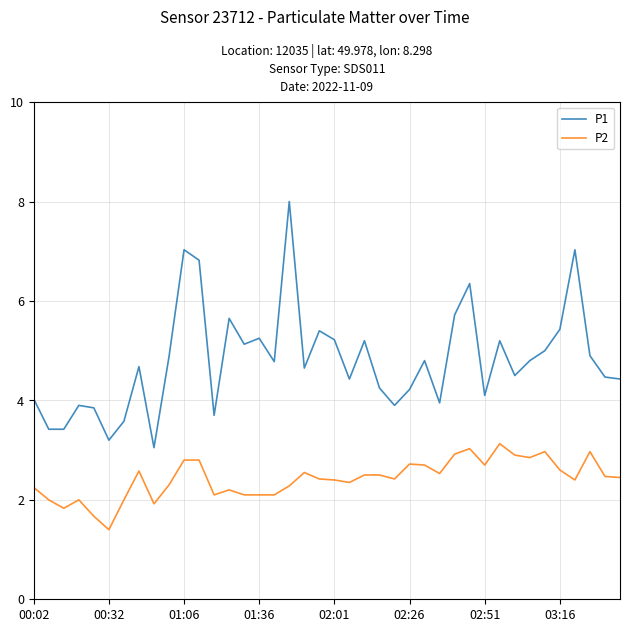

Which series has the largest total across all categories?

P1